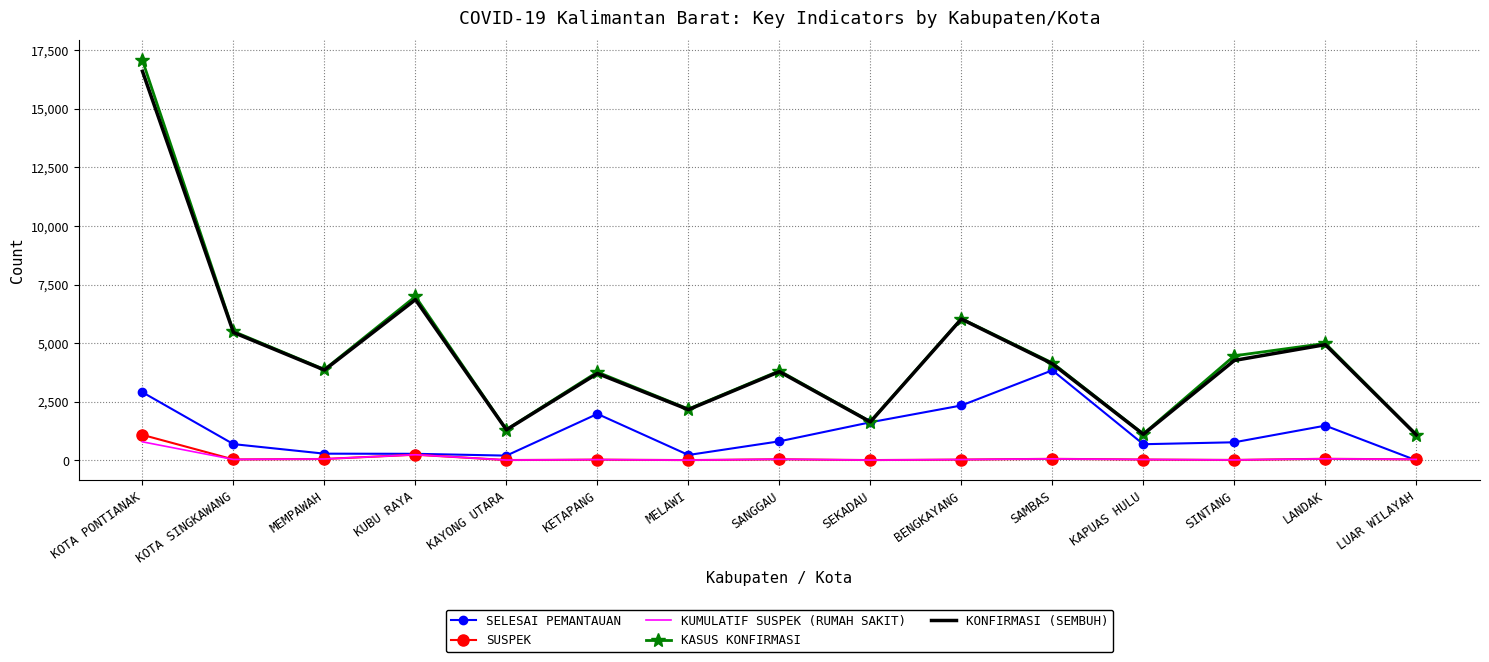

What is the maximum value shown in the chart?

17059